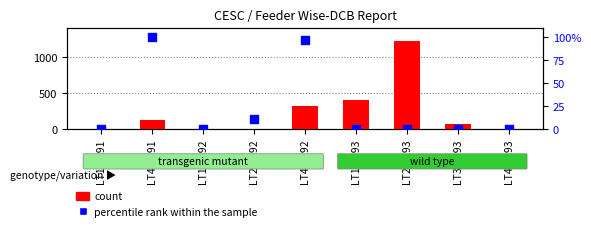

What is the total value across all series at LT3-1193?

76.7